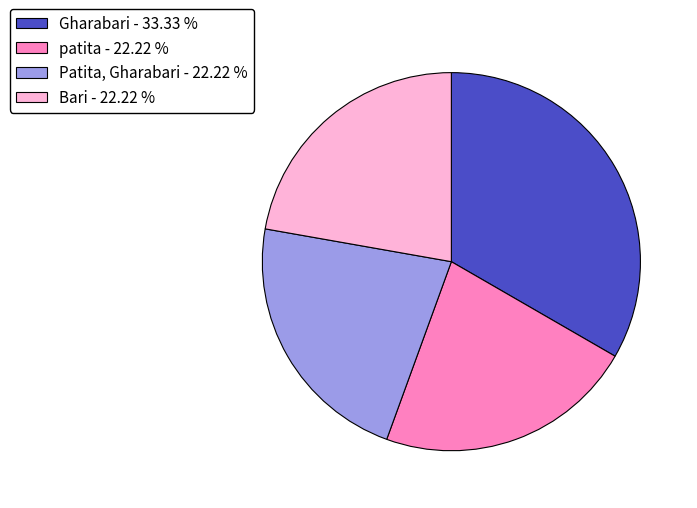

Is there a majority slice in this chart?

No